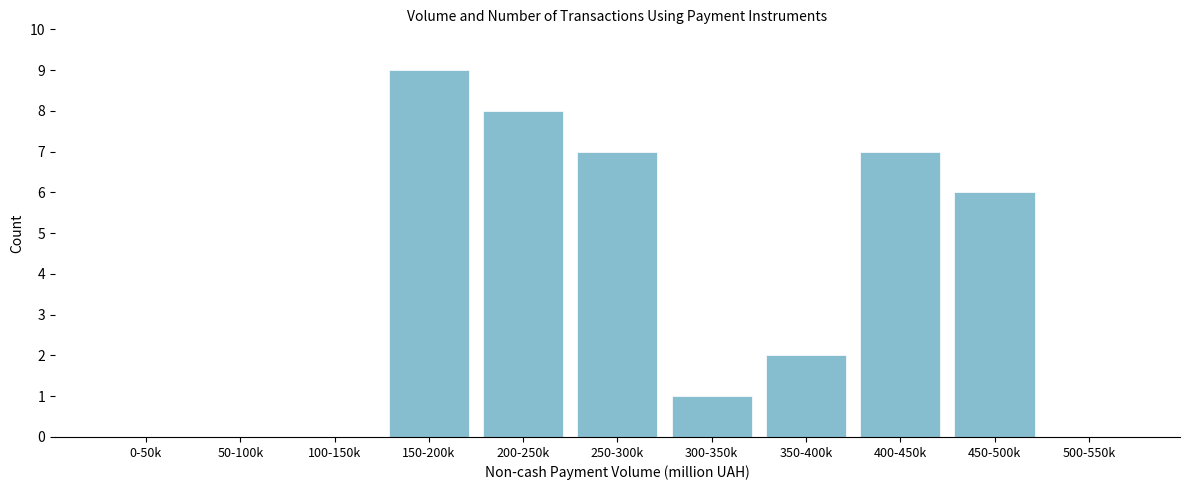

Reading left to right, extract all data points from this chart.

0-50k=0	50-100k=0	100-150k=0	150-200k=9	200-250k=8	250-300k=7	300-350k=1	350-400k=2	400-450k=7	450-500k=6	500-550k=0